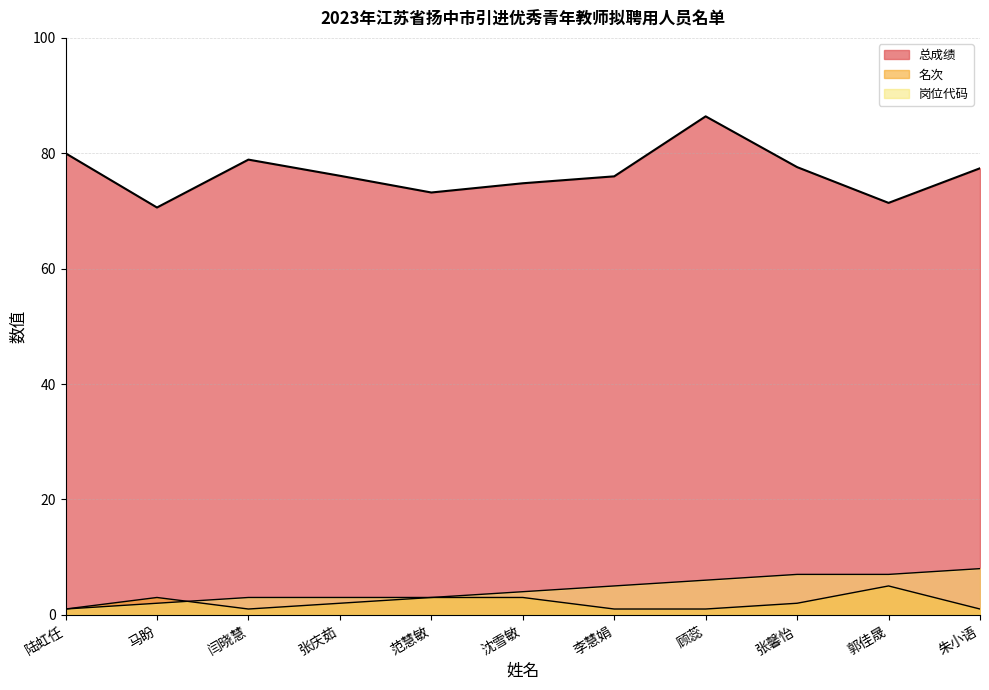

True or false: 岗位代码 and 总成绩 intersect in this chart.

False